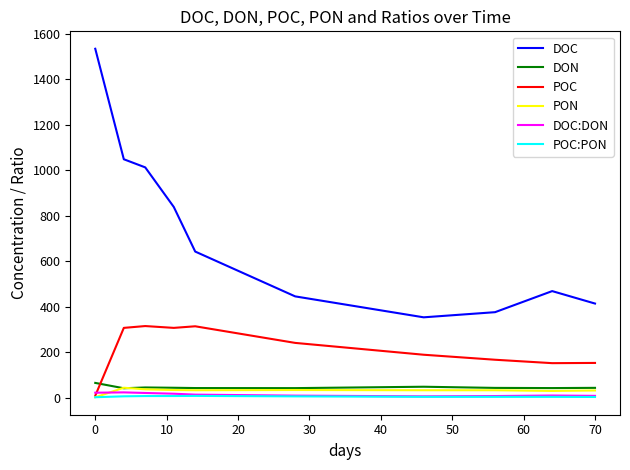

After their last crossing, which series has the higher values: DOC:DON or POC?

POC